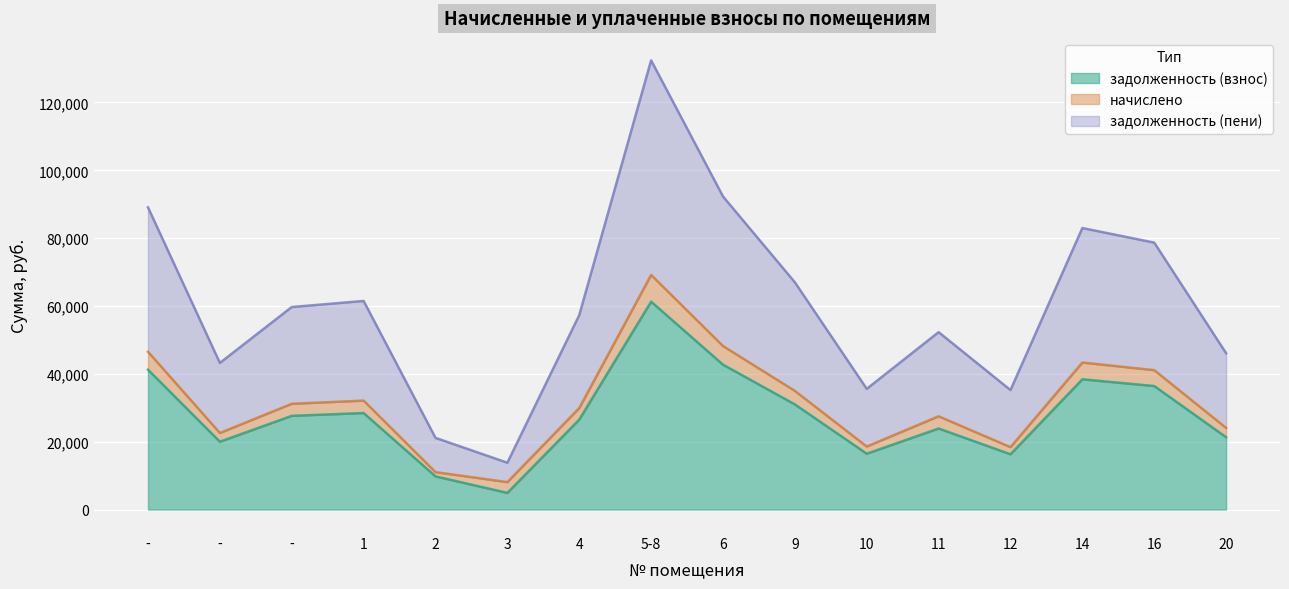

In задолженность (взнос), how many points are lower than both neighbors (excluding endpoints)?

4